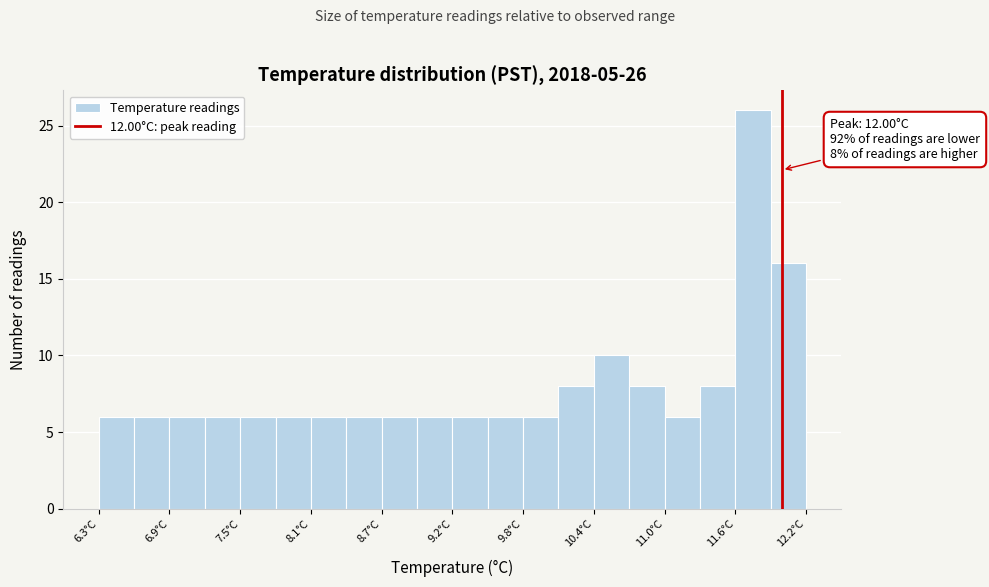

Read against the x-axis, roughly where is the centre of the tallest bar?

11.8